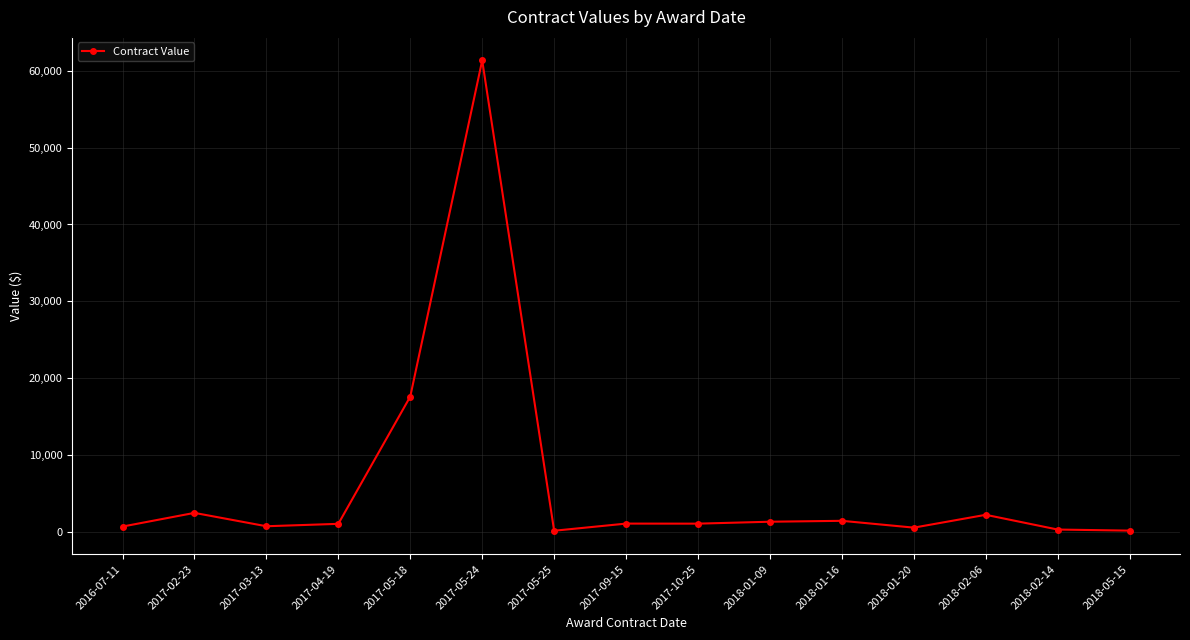

What is the change in value from 2017-04-19 to 2018-01-20?

-493.2